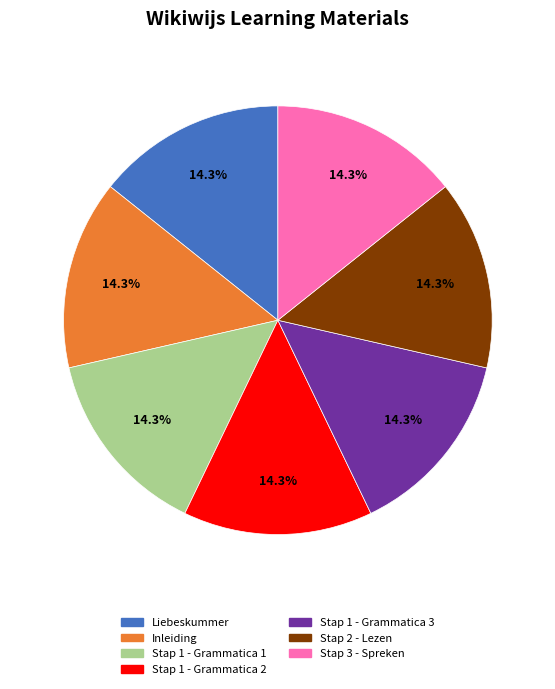

Is there any slice that represents more than half of the pie?

No